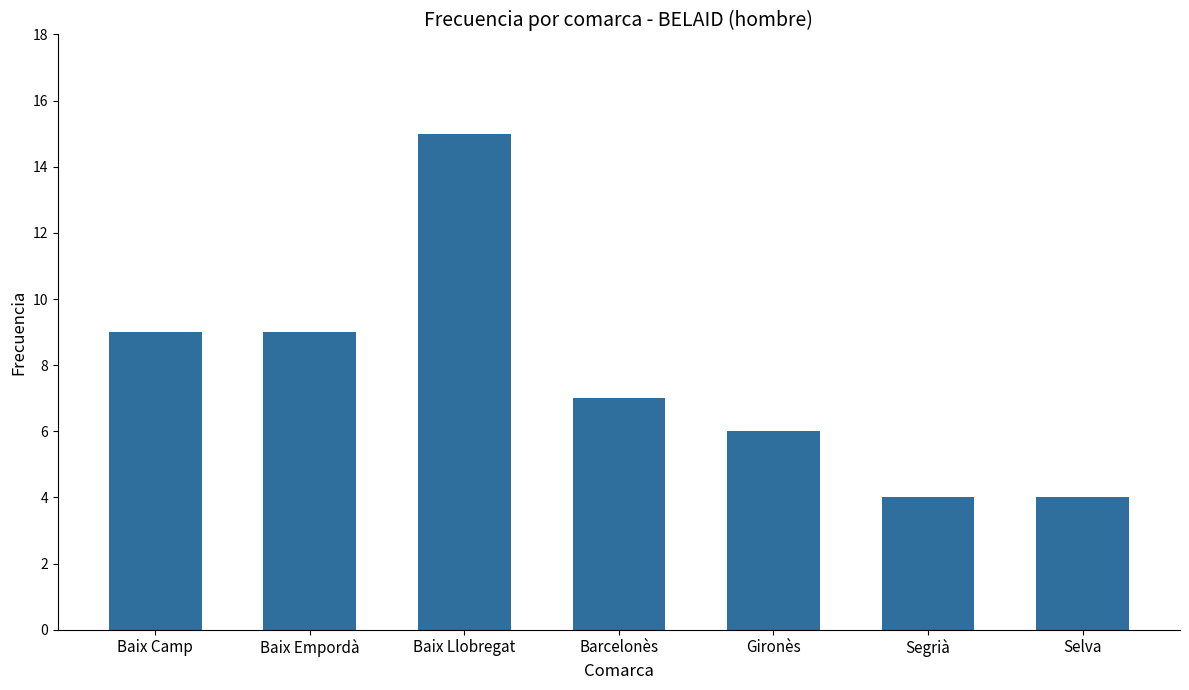

How many series are shown in this chart?

1